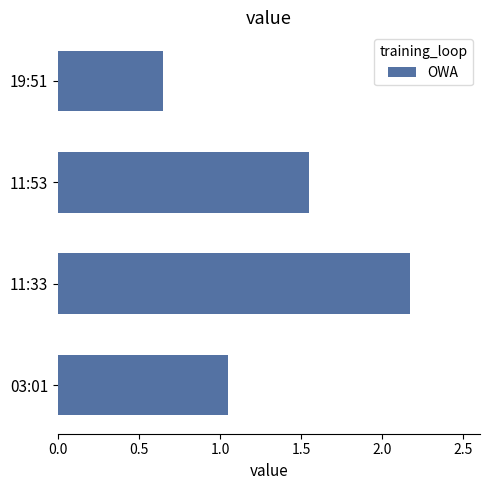

What is the difference between the second highest and second lowest values?

0.5